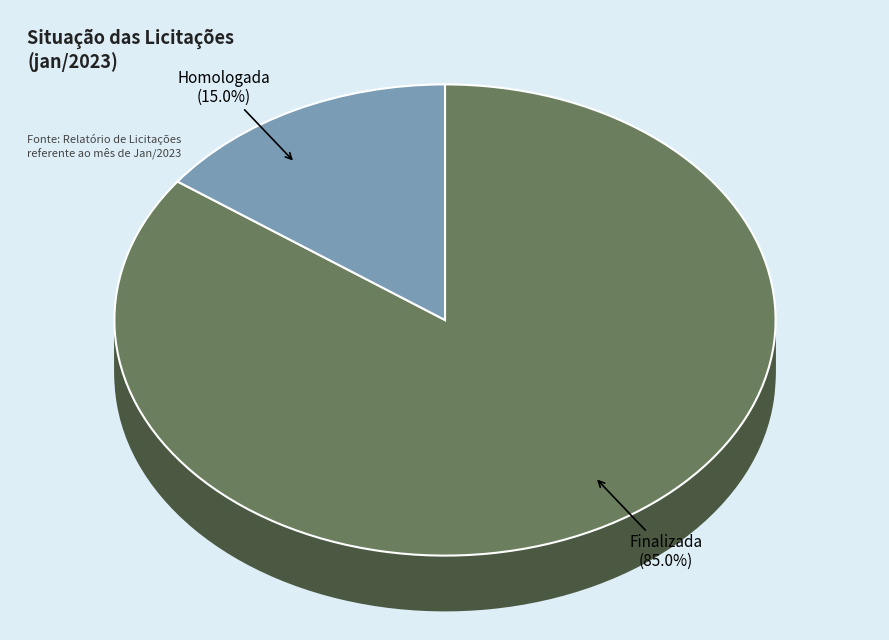

What percentage do Finalizada and Homologada together represent?

100.0%